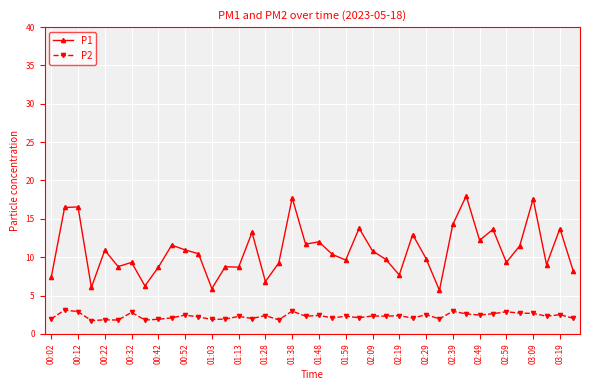

What is the greatest value displayed?

18.0